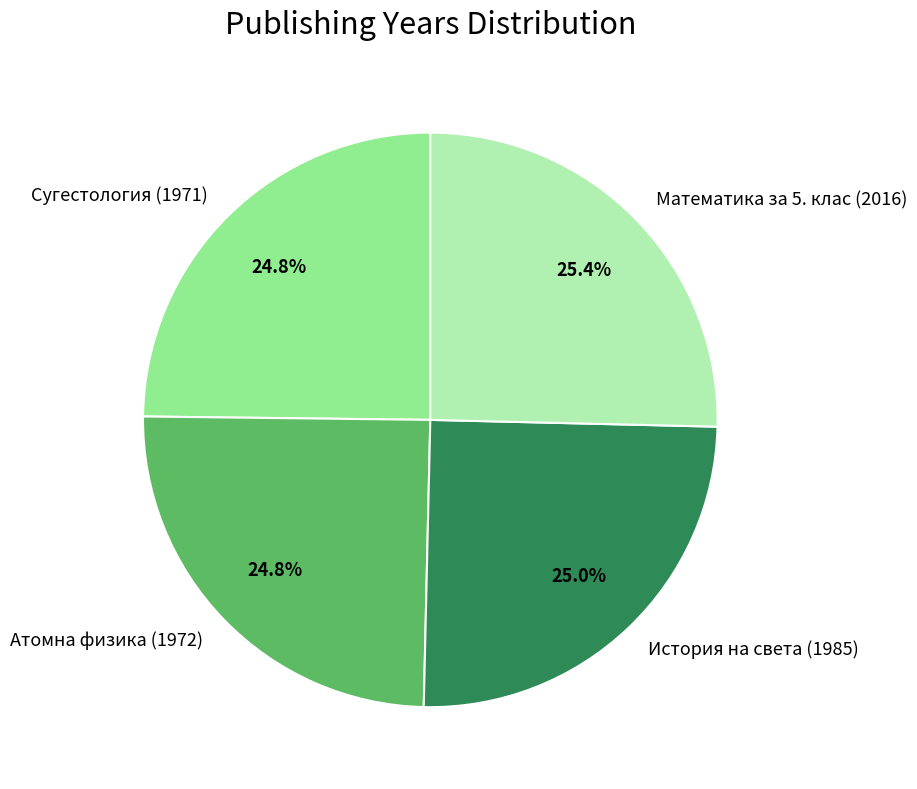

To the nearest percent, what is the average slice percentage?

25%